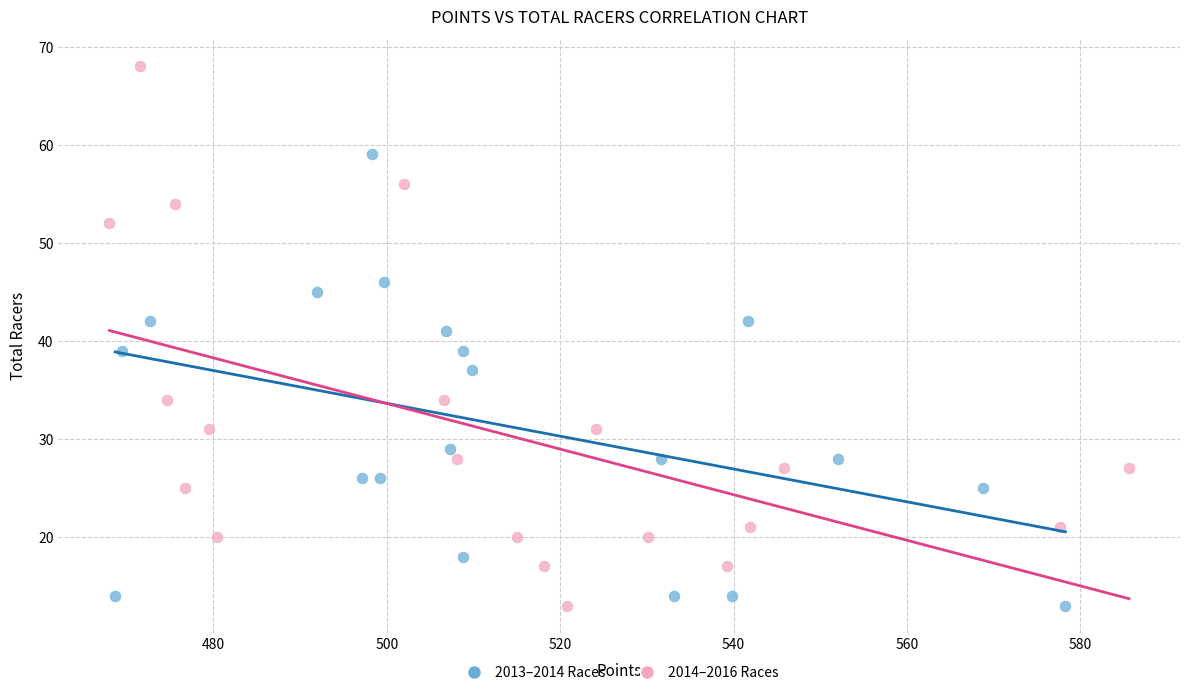

Which series has the widest spread of Y values?

2014–2016 Races